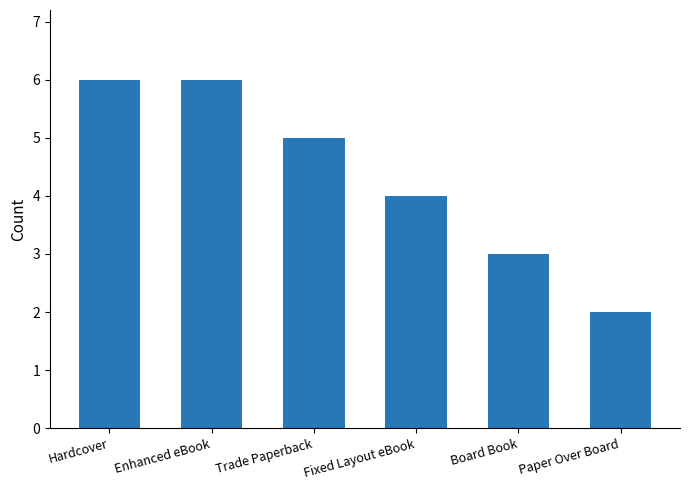

How many values are between 3 and 6?

5